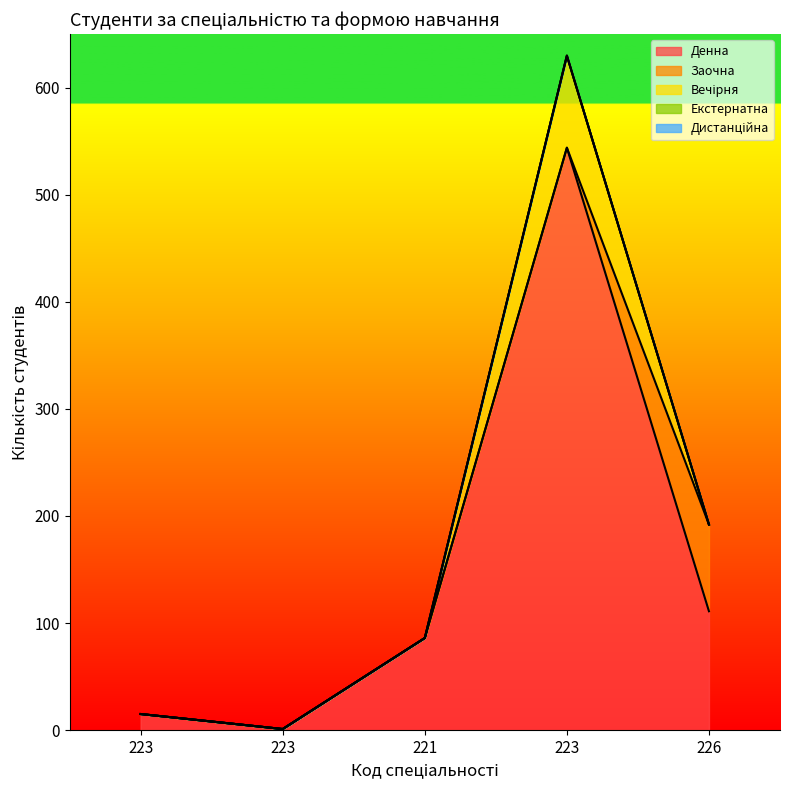

Which has a higher value, 223 or 226?

223